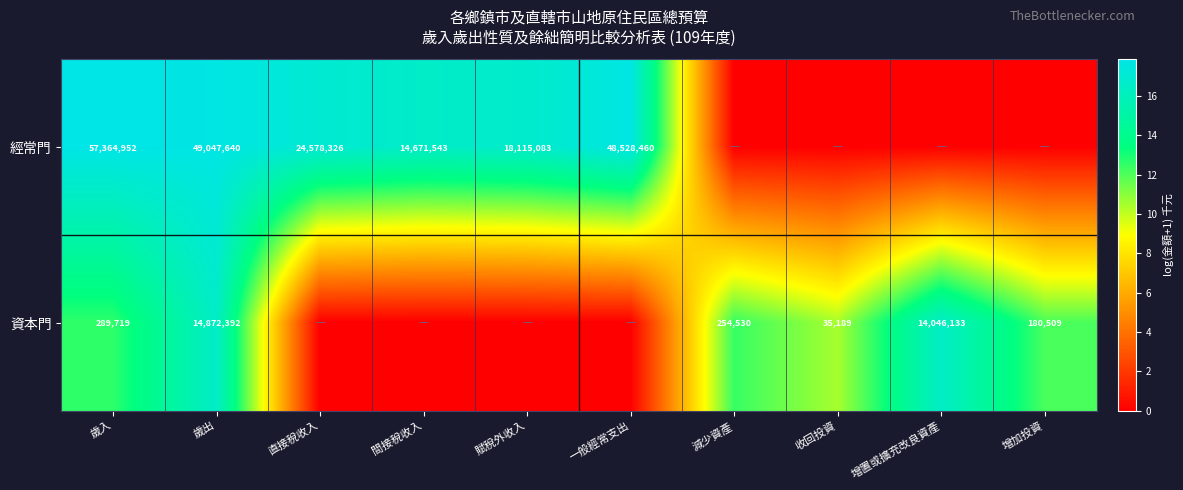

Is the value of 經常門 at 歲入 greater than the value of 資本門 at 增置或擴充改良資產?

Yes